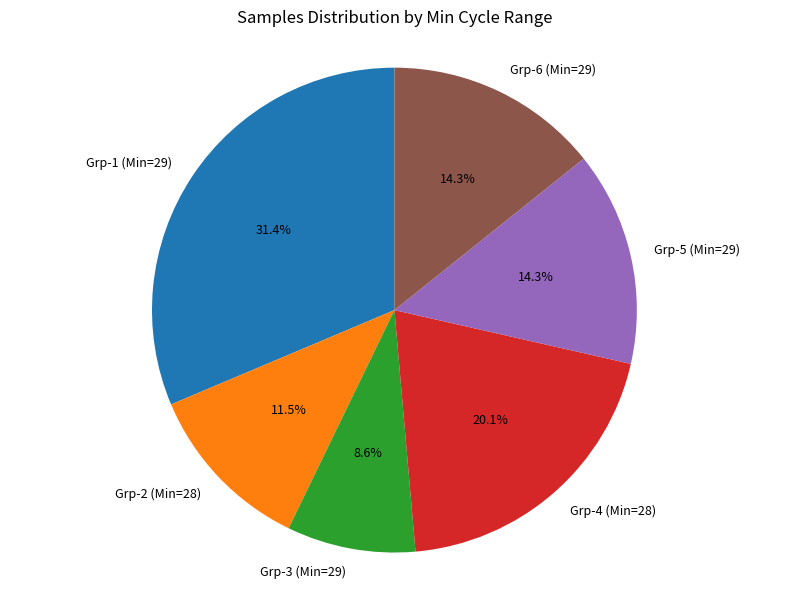

Which category has the biggest portion of the pie?

Grp-1 (Min=29)